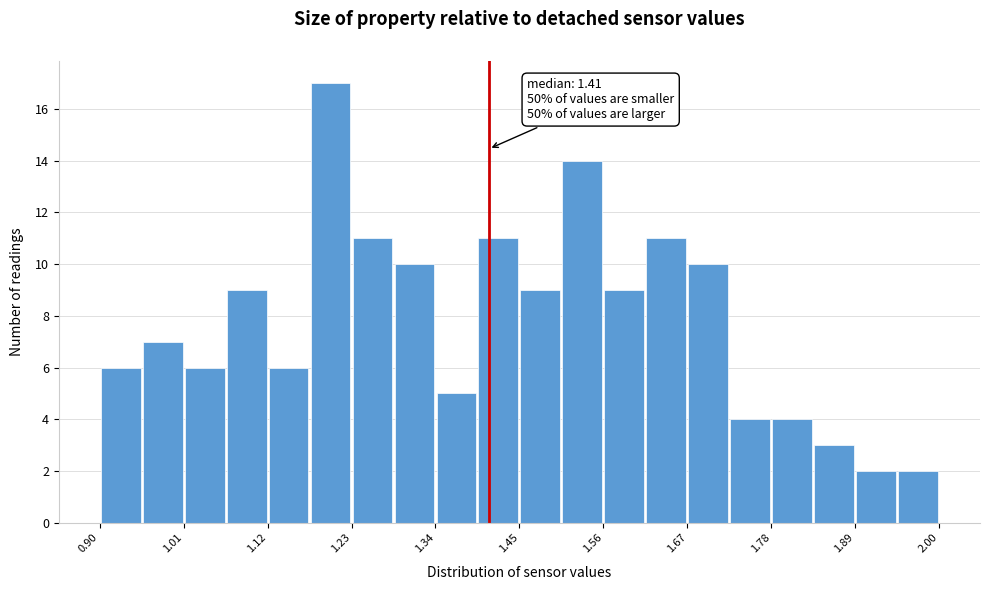

Around what value on the x-axis is the tallest bar? Give the approximate position of its centre, as read against the axis.

1.20